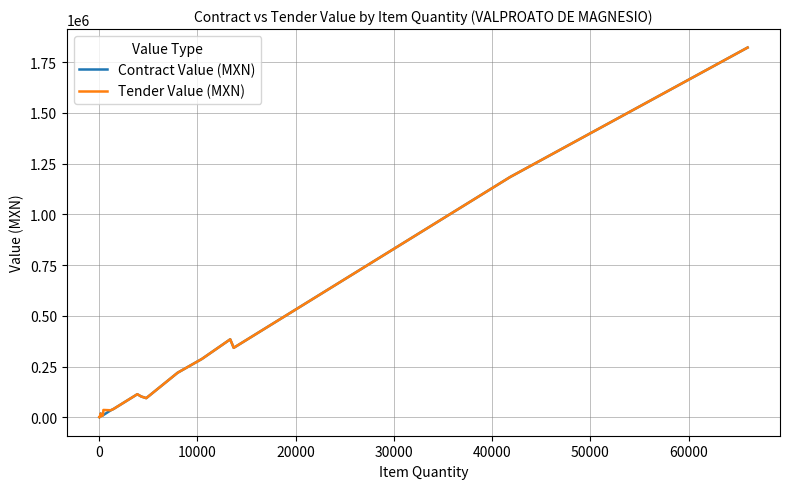

What are all the series names shown in the legend?

Contract Value (MXN), Tender Value (MXN)